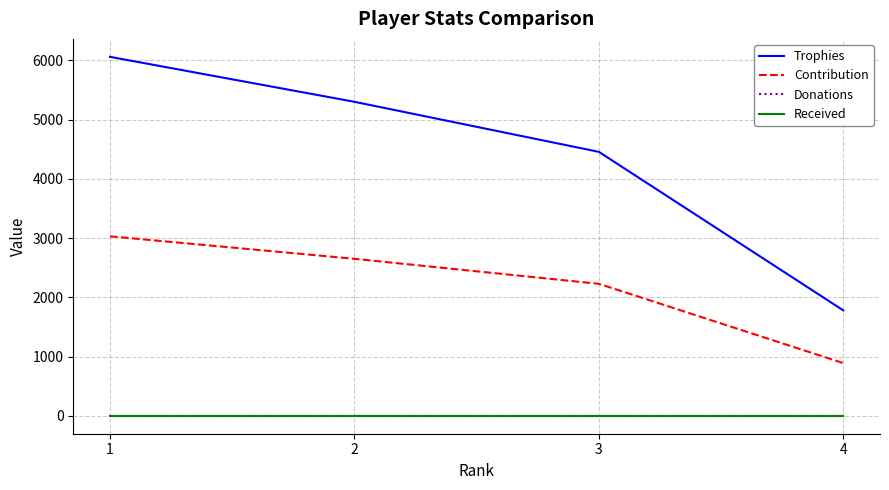

Does the chart have visible grid lines?

Yes